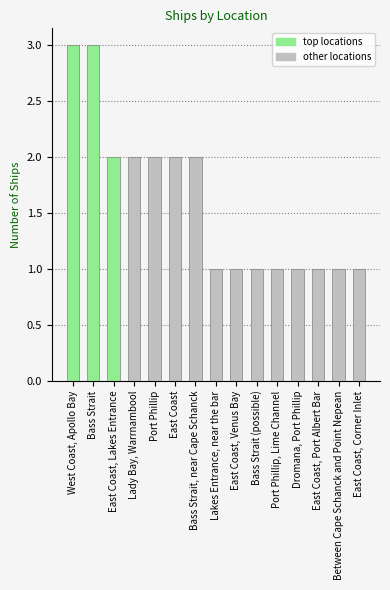

True or false: the data shows 2 at Lady Bay, Warrnambool.

True